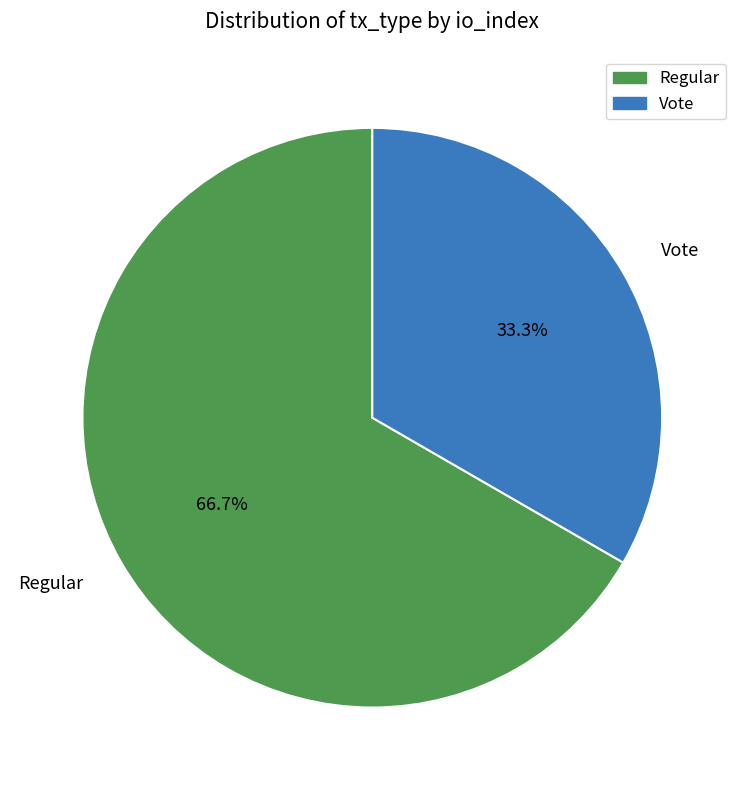

Is it true that Regular is 56% of the pie?

False